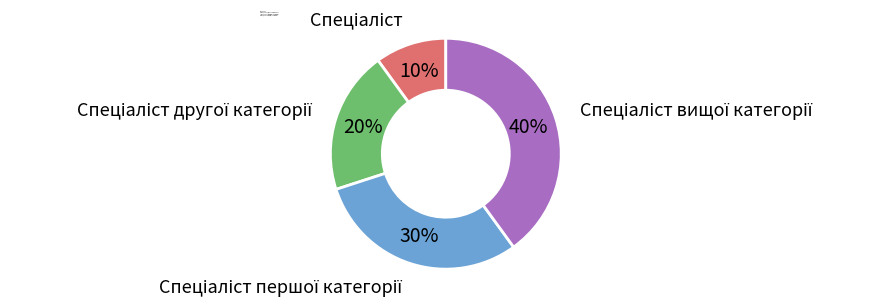

Is there a majority slice in this chart?

No